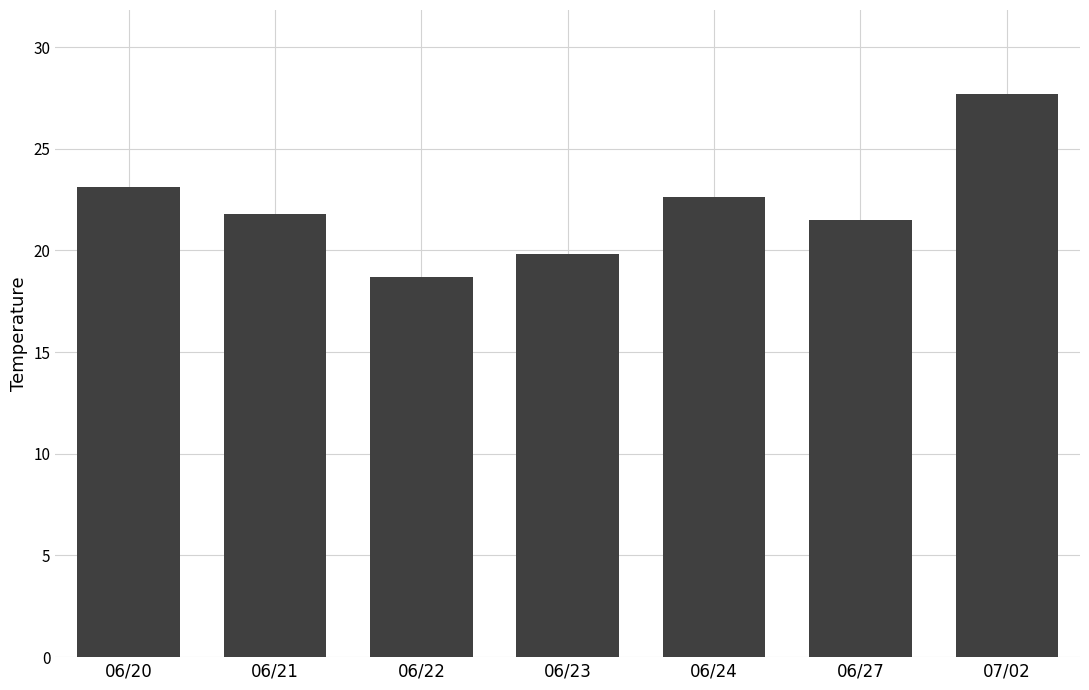

What is the value of the 3rd bar from the left?

18.7